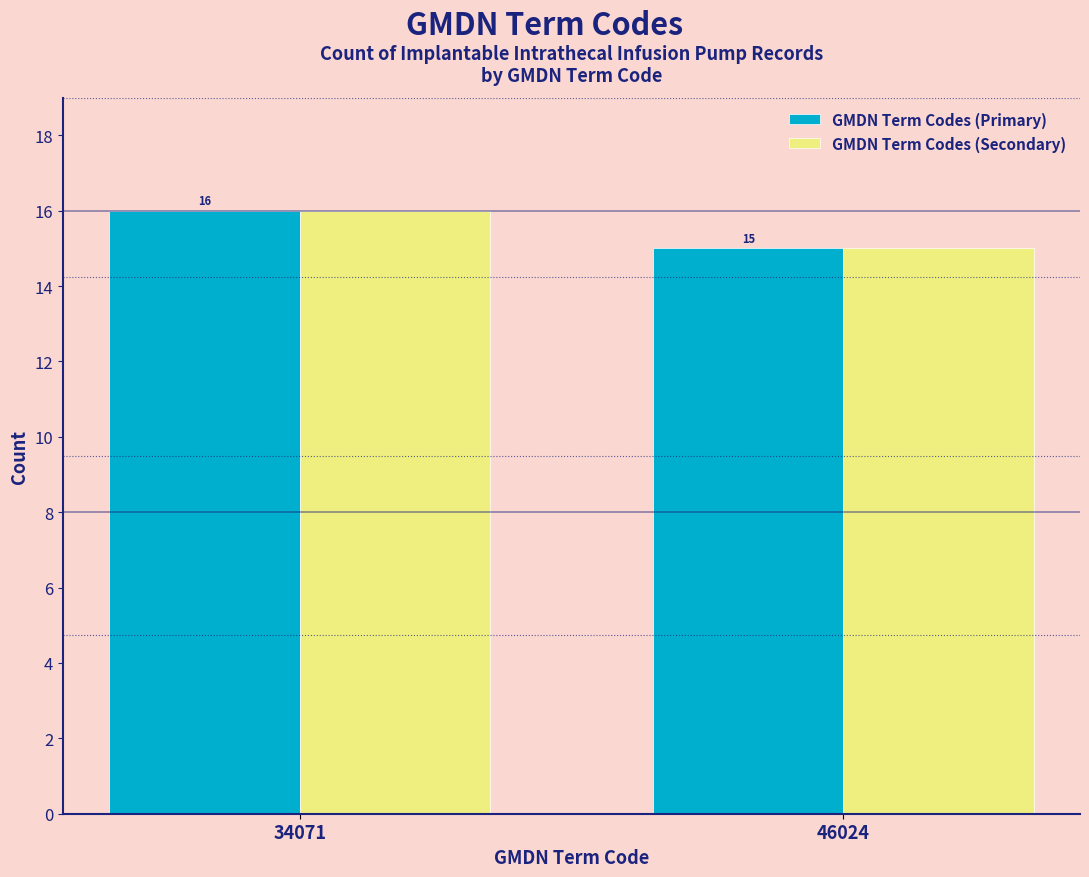

Reading left to right, what are all the values shown in this chart?

GMDN Term Codes (Primary): 16	15
GMDN Term Codes (Secondary): 16	15